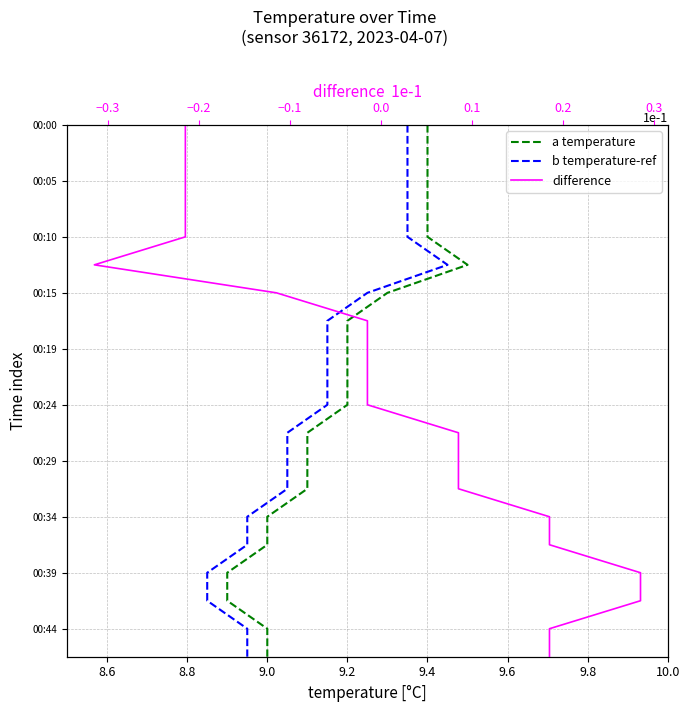

How many lines are shown in the chart?

3